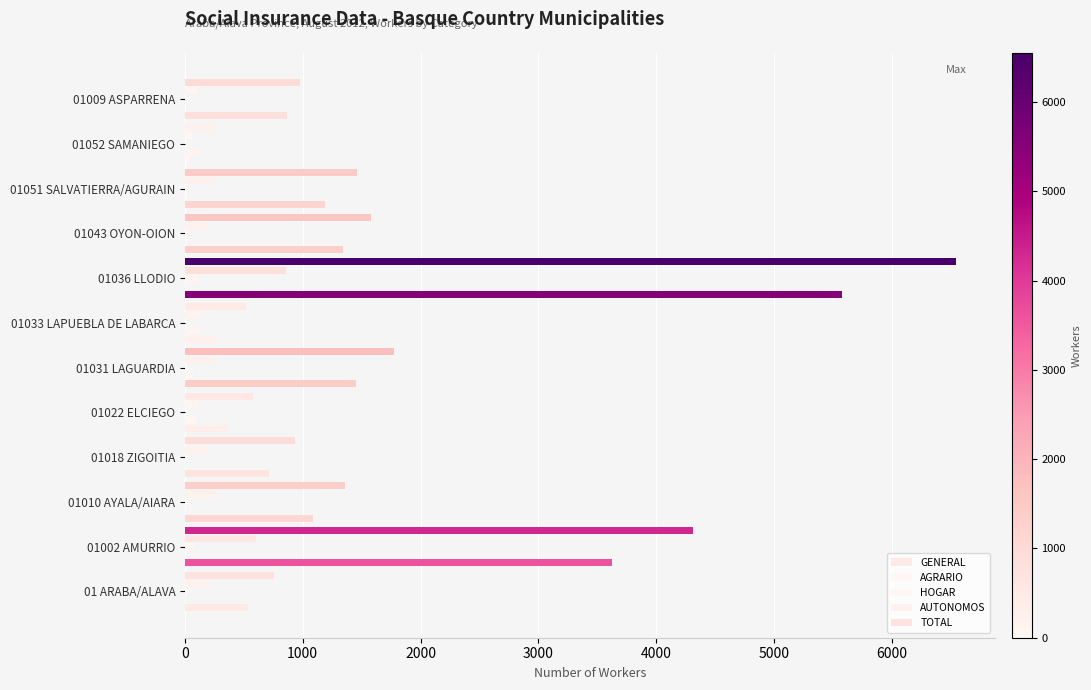

Count the number of data series in this chart.

5